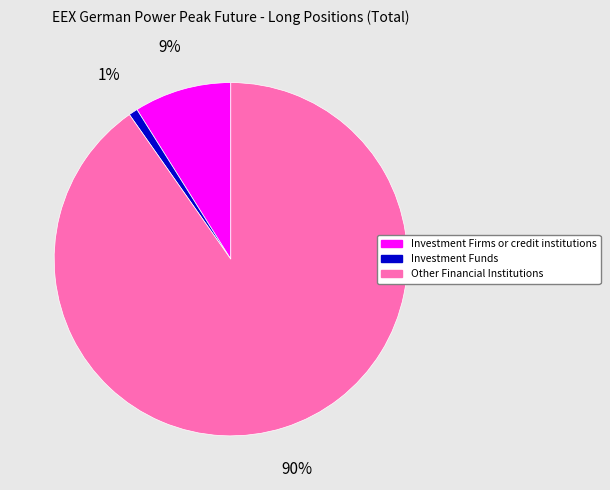

Between Investment Funds and Other Financial Institutions, which is larger?

Other Financial Institutions